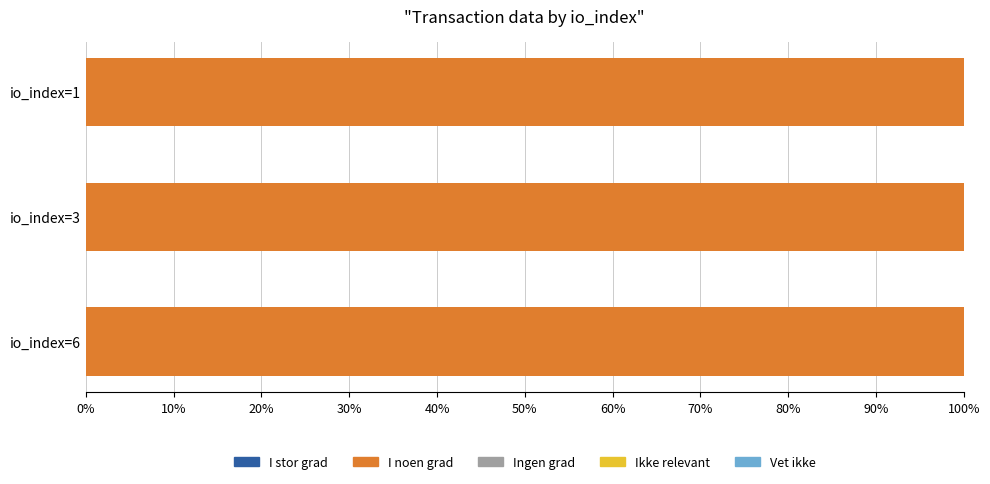

How many data points does each series have?

3